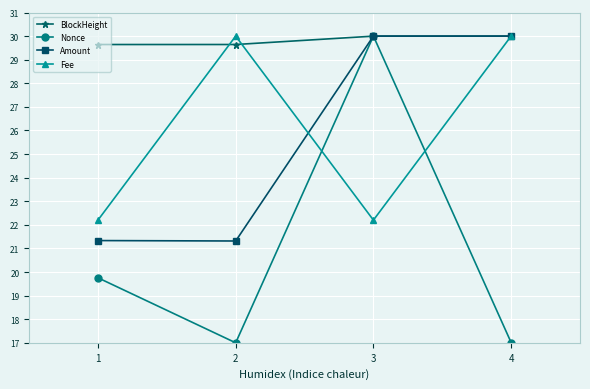

At which label does Amount first exceed 29?

3